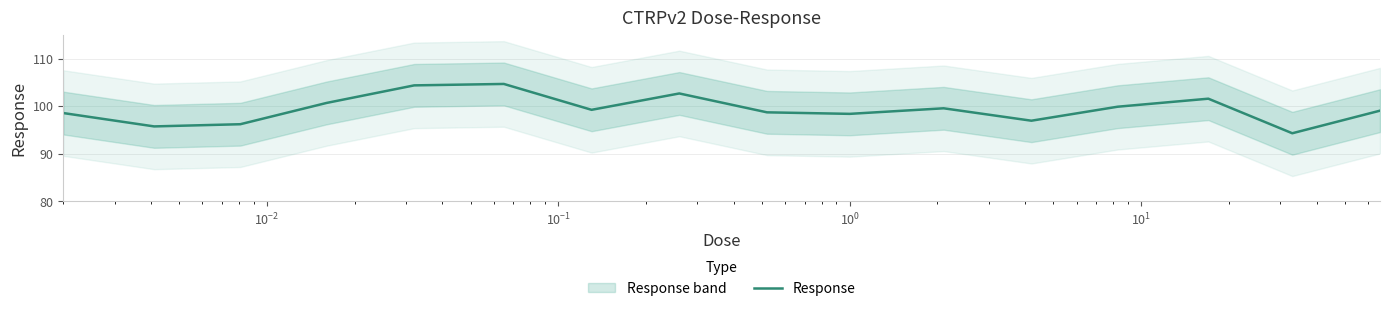

What is the minimum value for Response?

94.3